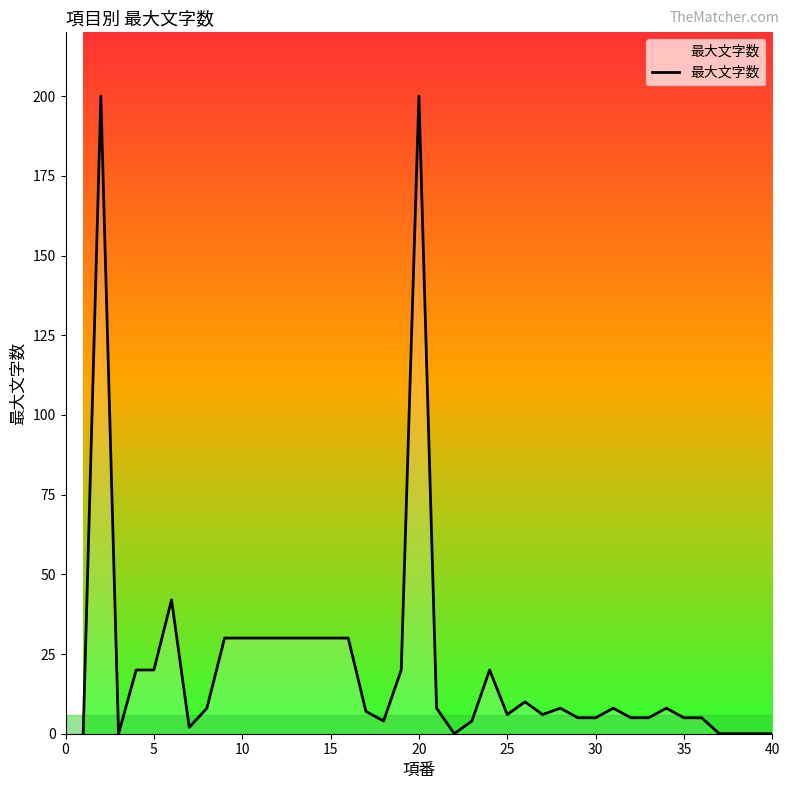

What is the greatest value displayed?

200